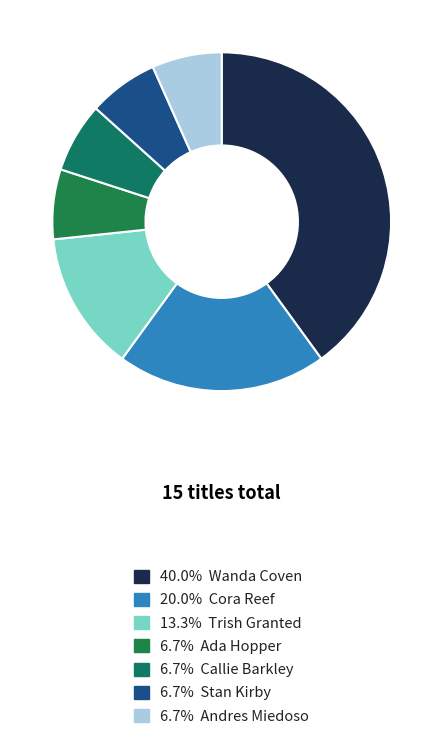

How many segments does this pie chart have?

7